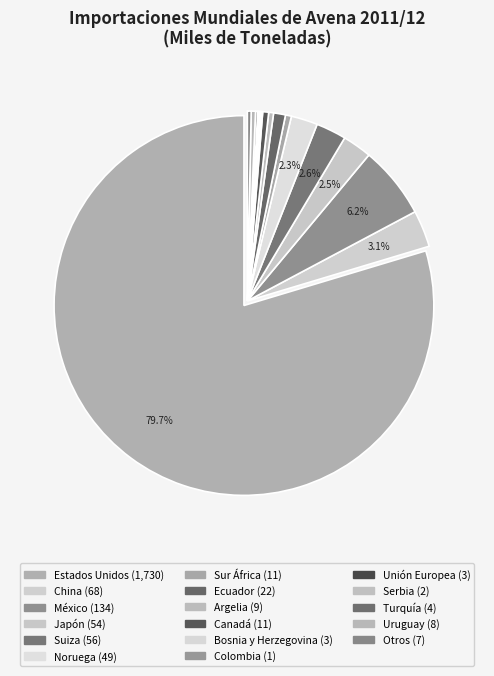

Is it true that Sur África is 1% of the pie?

True